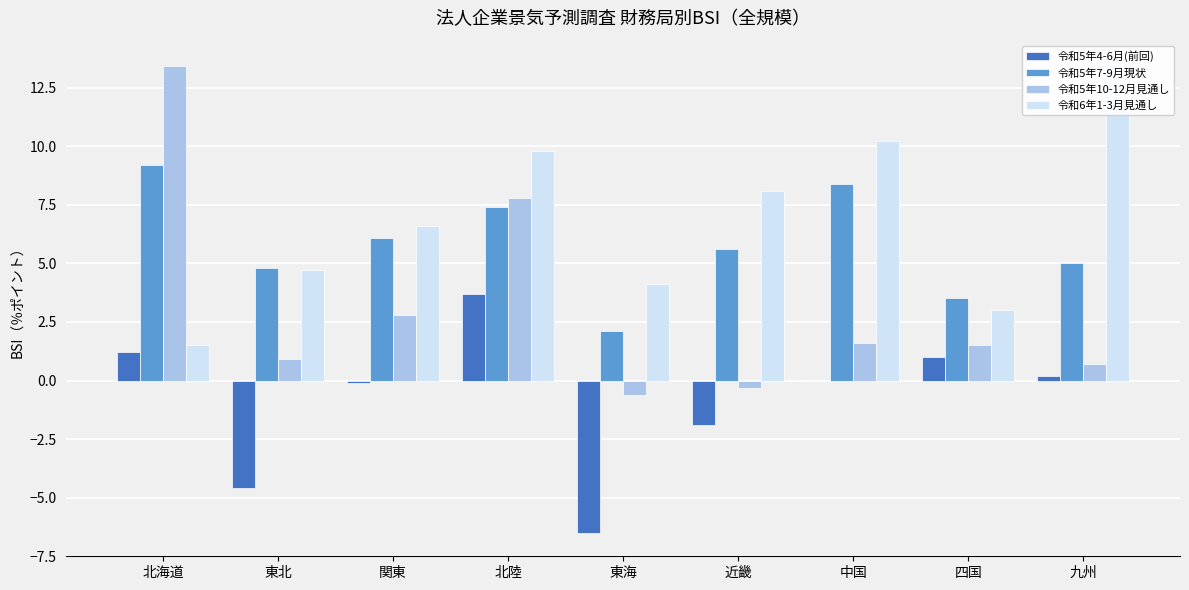

How many values in 令和5年10-12月見通し are above zero?

7